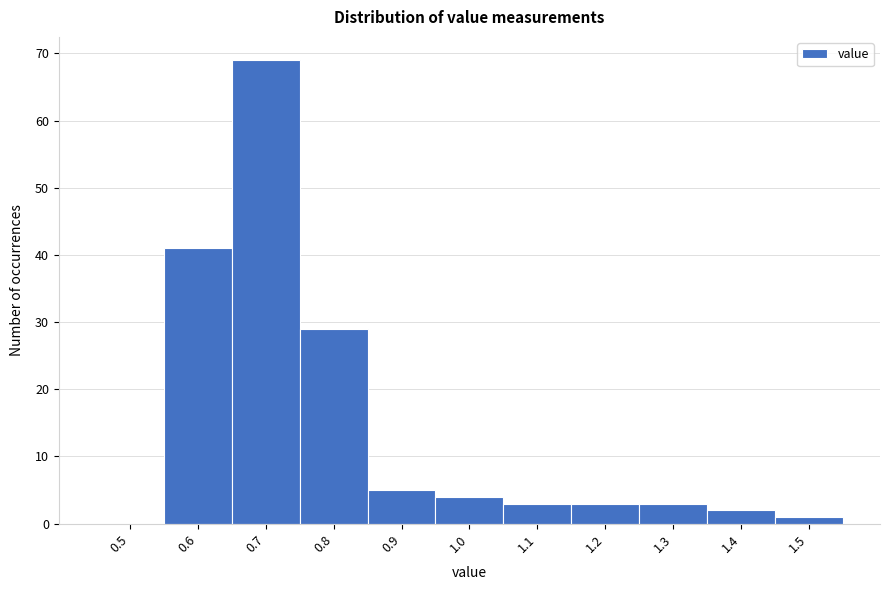

Reading left to right, what are all the values shown in this chart?

0.5=0	0.6=41	0.7=69	0.8=29	0.9=5	1.0=4	1.1=3	1.2=3	1.3=3	1.4=2	1.5=1